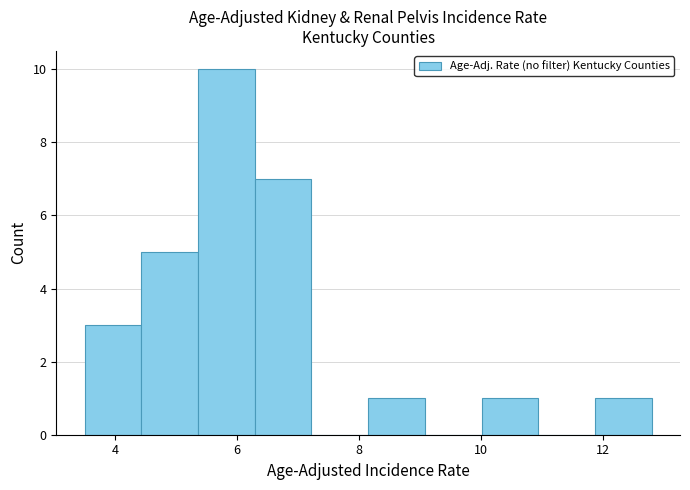

What is the height of the bar covering 6.2 to 7.2 on the x-axis? Neither the bar edges nor the heights are printed on the chart, so give them approximately, as read against the axes.

7